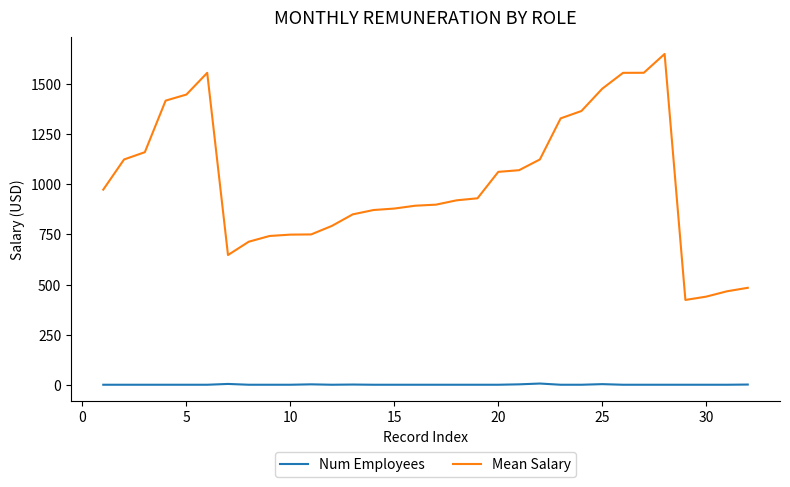

What is the sum of all Mean Salary values?

32310.0